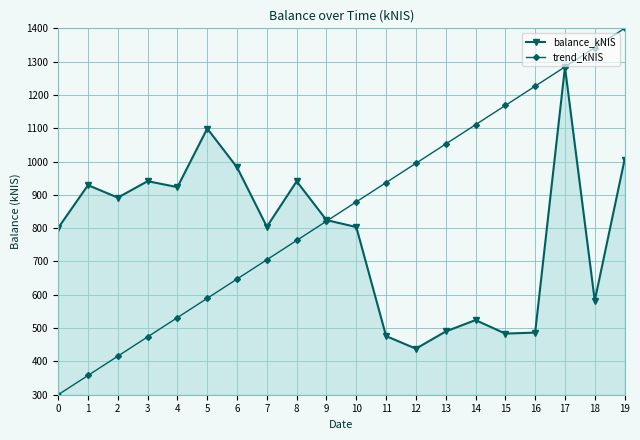

True or false: trend_kNIS has more than 0 interior local peaks.

False